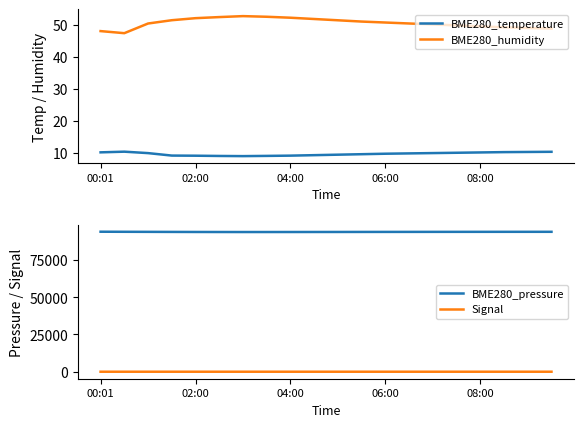

True or false: BME280_humidity and BME280_temperature cross at least once.

False